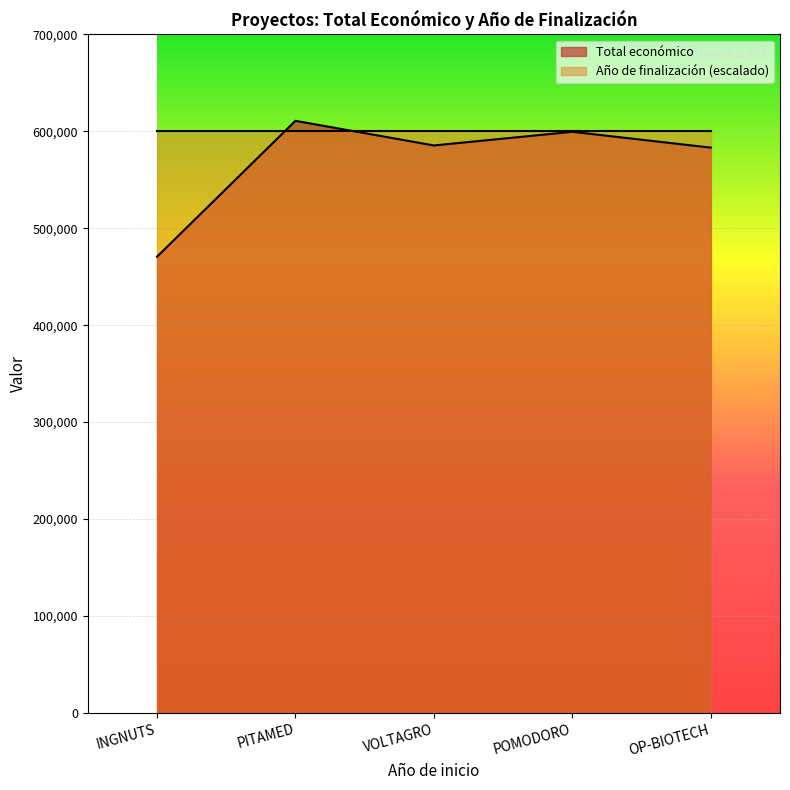

Is it true that Total económico equals 922883 at VOLTAGRO?

False